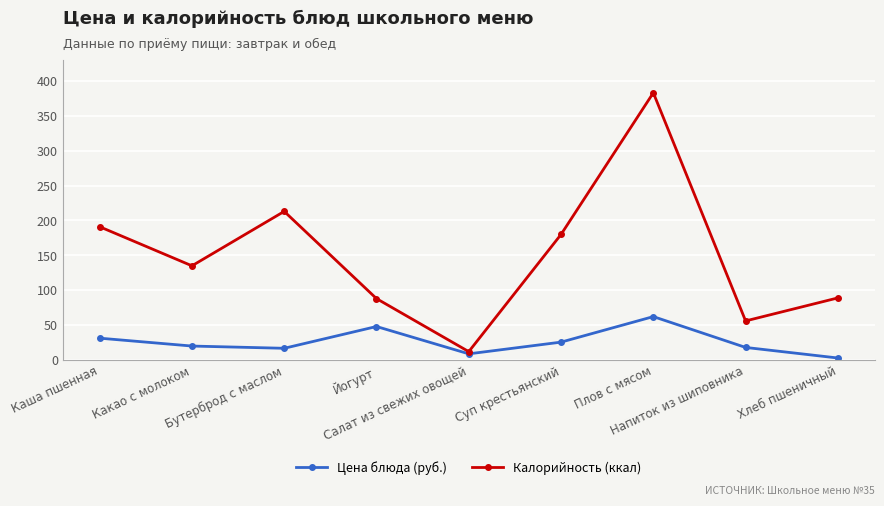

What position from the right is Хлеб пшеничный?

1